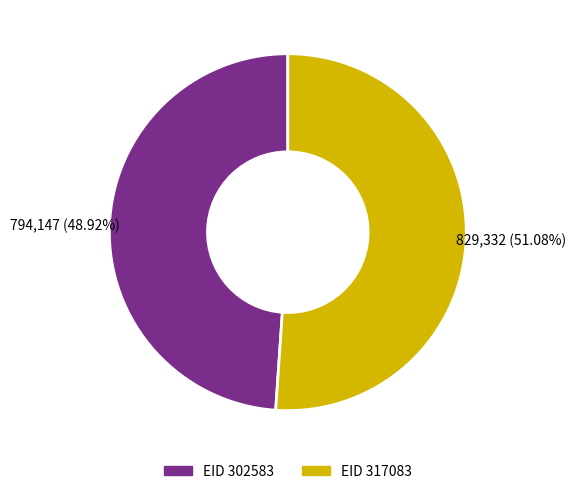

Is there any slice that represents more than half of the pie?

Yes